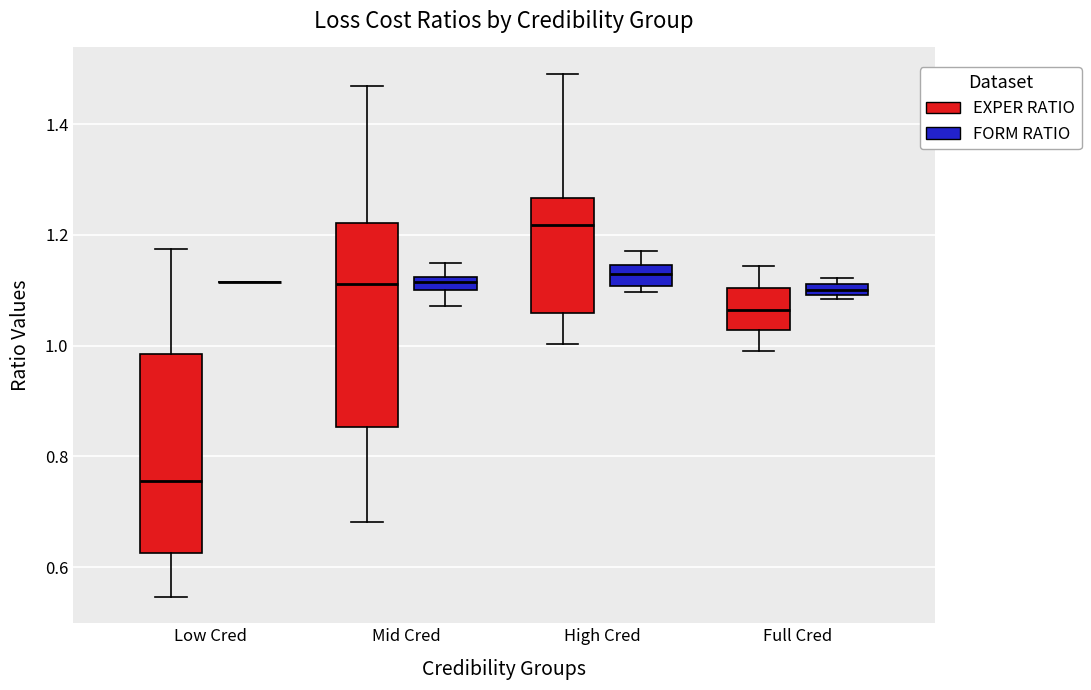

Where is the lower edge of the box for High Cred (EXPER RATIO) on the y-axis? The values are not printed on the chart, so give them approximately, as read against the axis.

1.06